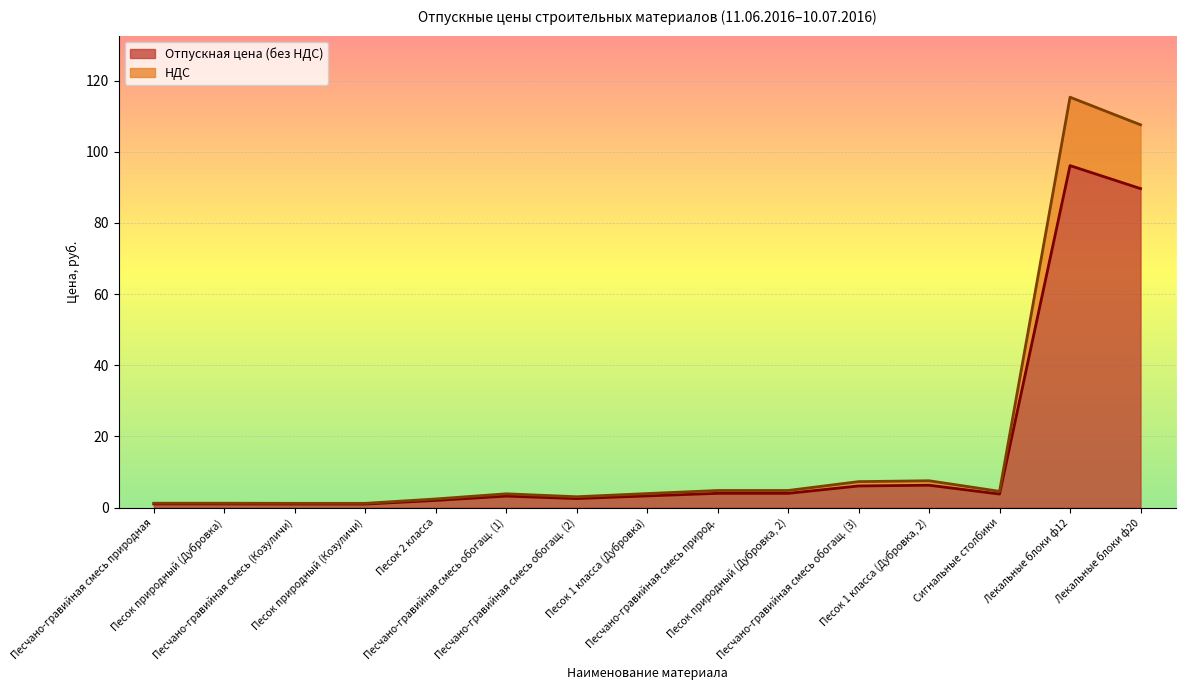

What position from the right is Сигнальные столбики?

3